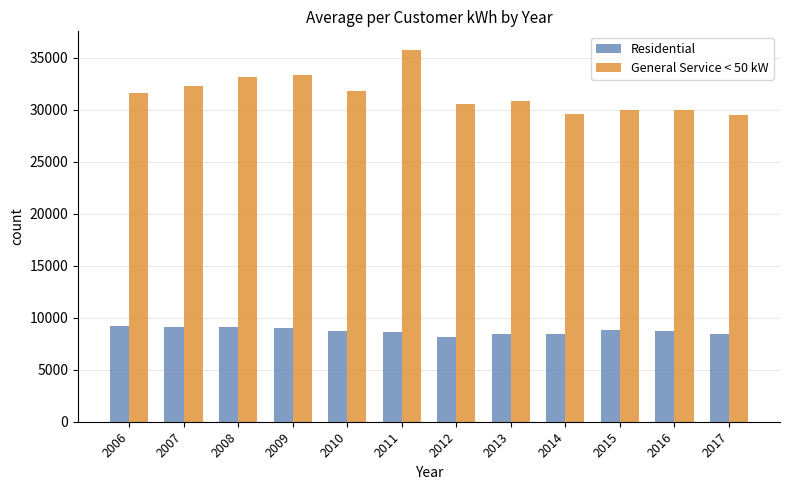

Which series has the largest range (max minus min)?

General Service < 50 kW